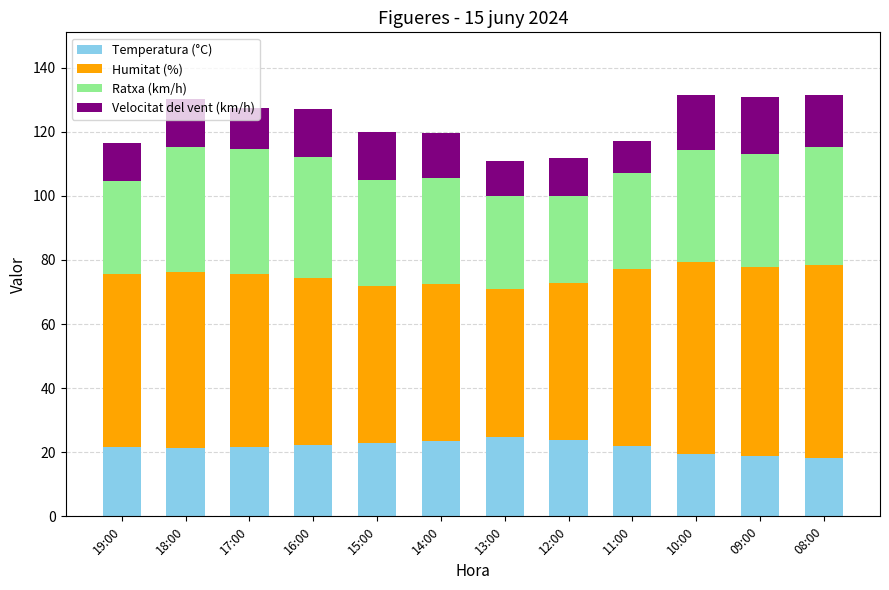

What is the highest value of the Temperatura (°C) series?

24.8